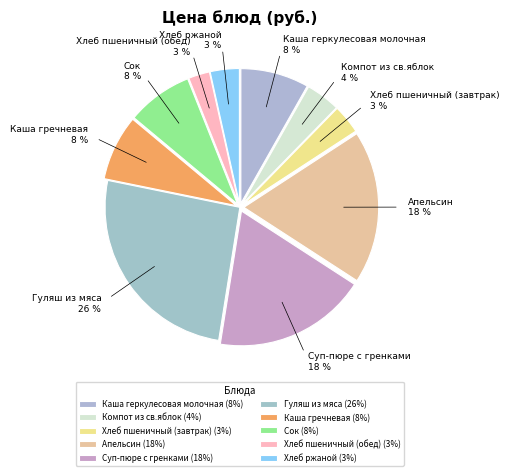

To the nearest percent, what is the average slice percentage?

10%